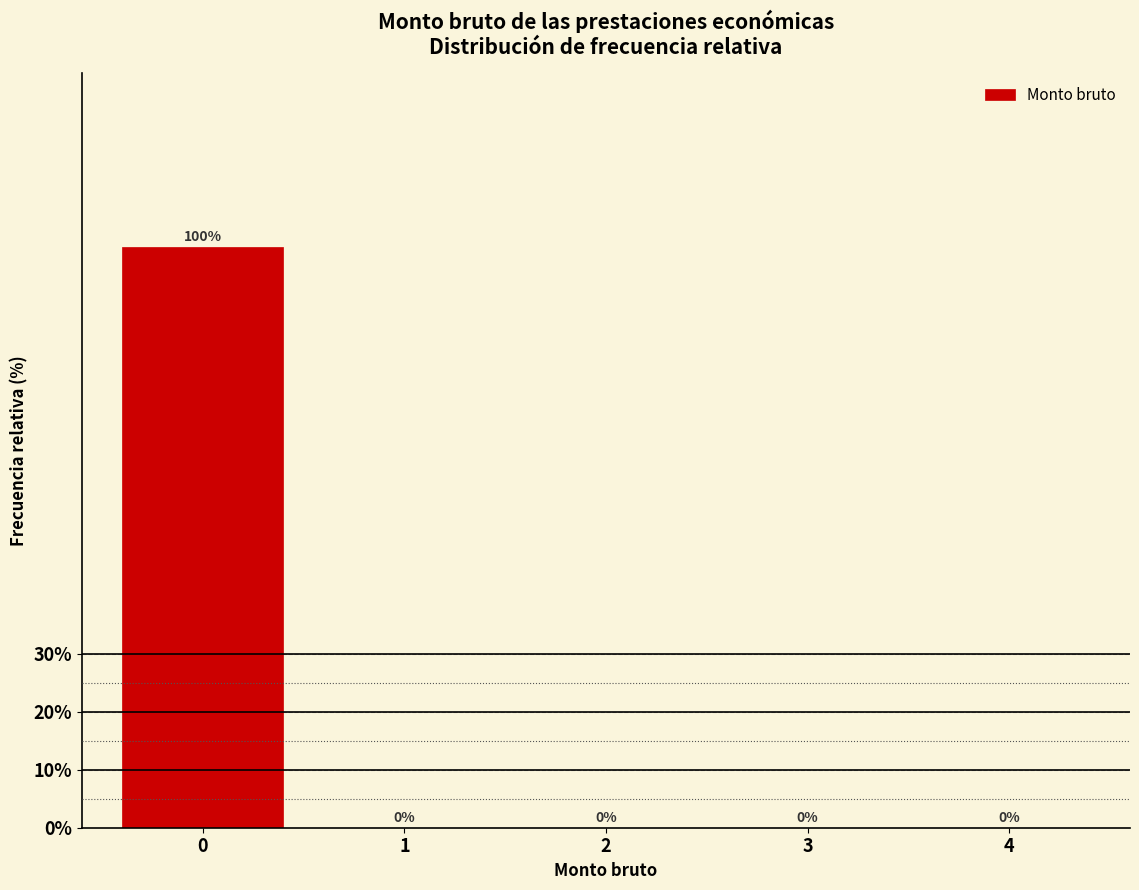

Reading left to right, what are all the values shown in this chart?

0=100	1=0	2=0	3=0	4=0